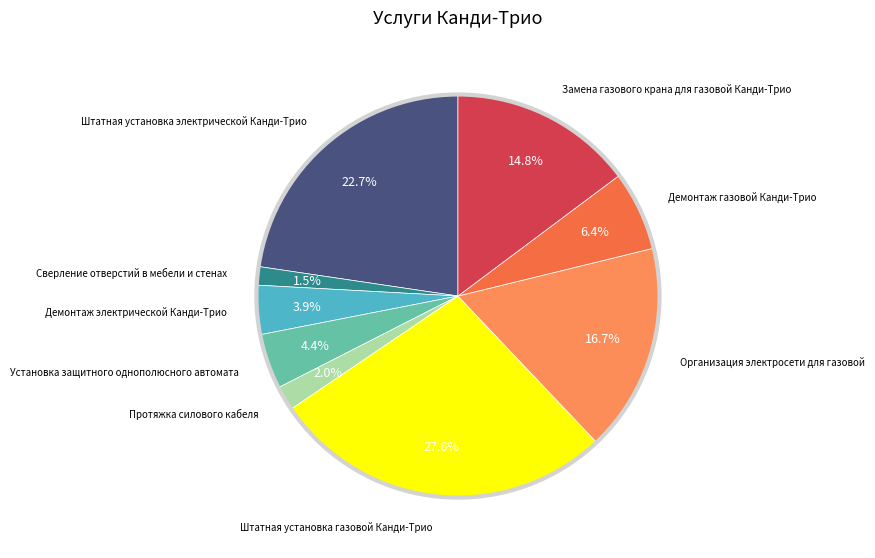

How many slices are in this pie chart?

9